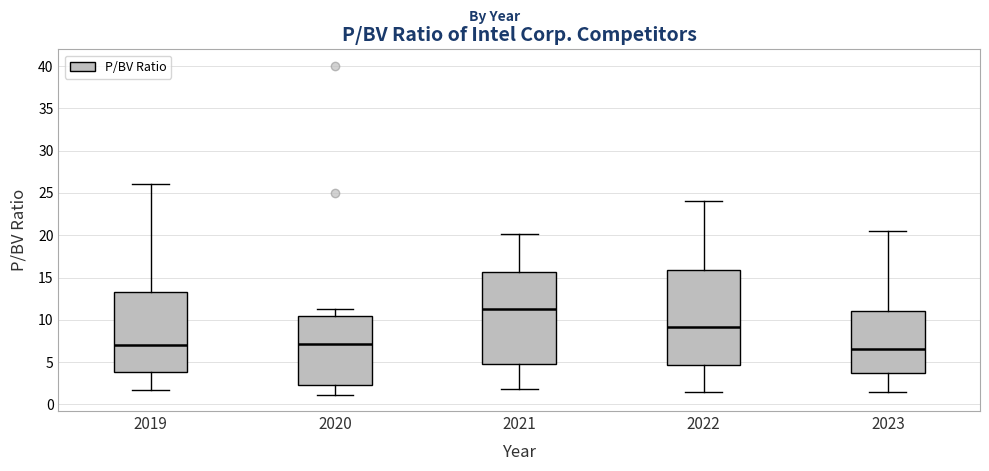

Reading left to right, transcribe this box plot: for each box, give where its median line is, the range the box spans, and where its two whiskers end, as read against the y-axis. The values are not printed on the chart, so give them approximately, as read against the axis.

2019: median 7.0, box 4.0 to 13.5, whiskers 1.5 to 26.0
2020: median 7.0, box 2.5 to 10.5, whiskers 1.0 to 11.5
2021: median 11.0, box 5.0 to 15.5, whiskers 2.0 to 20.0
2022: median 9.0, box 4.5 to 16.0, whiskers 1.5 to 24.0
2023: median 6.5, box 3.5 to 11.0, whiskers 1.5 to 20.5